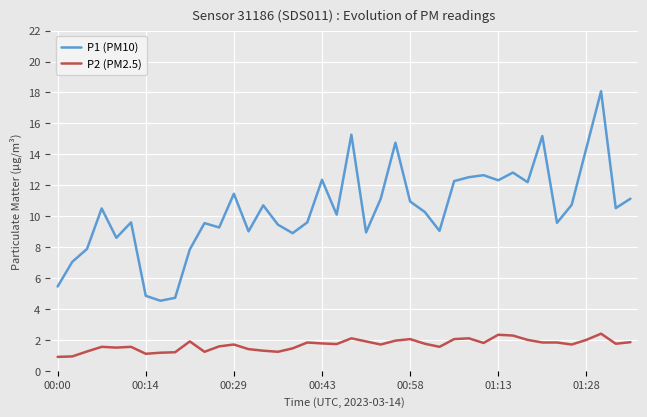

True or false: P1 (PM10) and P2 (PM2.5) cross at least once.

False